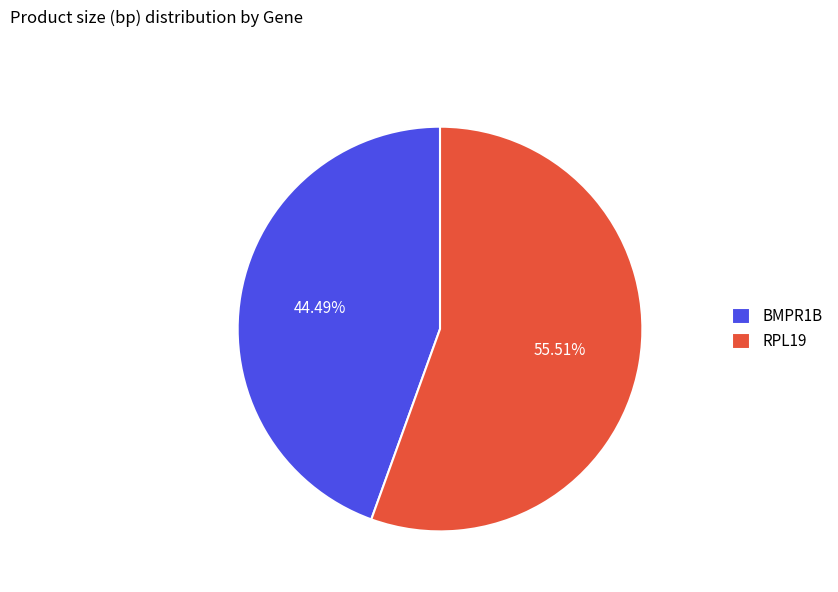

The BMPR1B slice represents 44% of the pie. True or false?

True